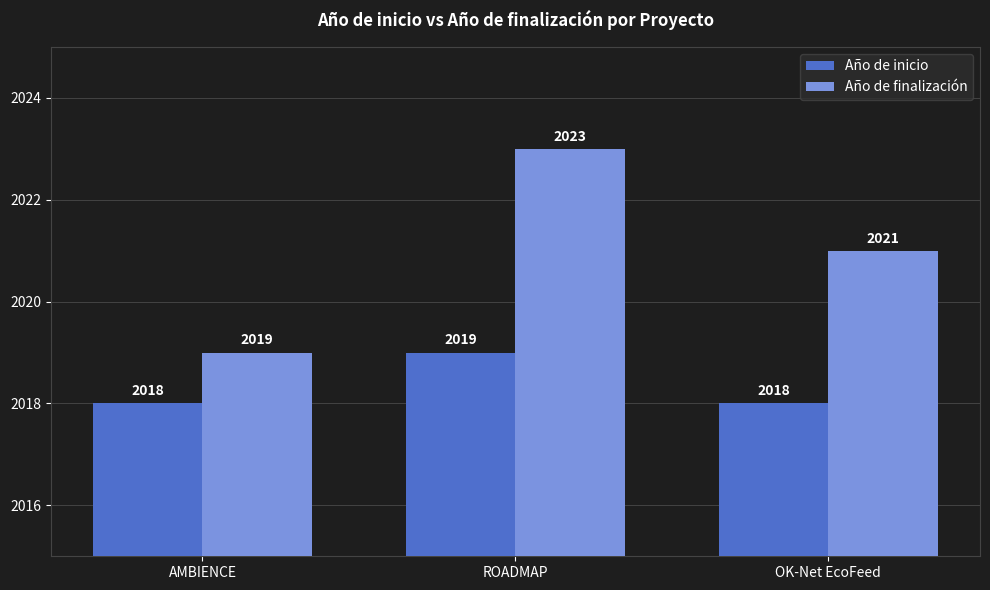

What are all the series names shown in the legend?

Año de inicio, Año de finalización